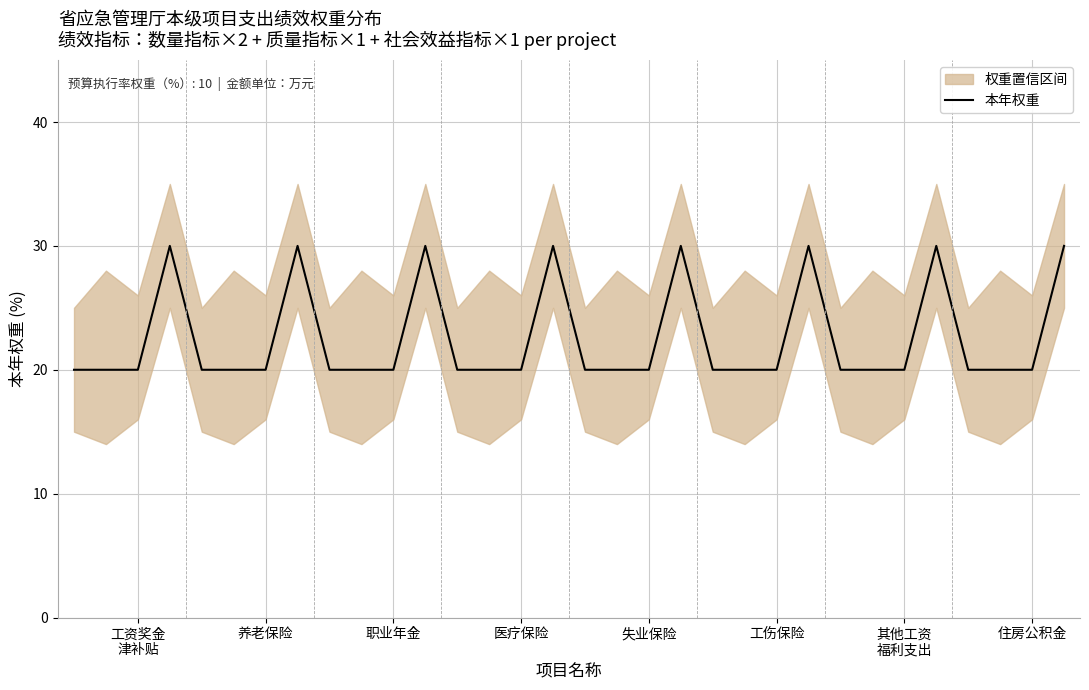

The chart shows a value of 32 at 28. True or false?

False